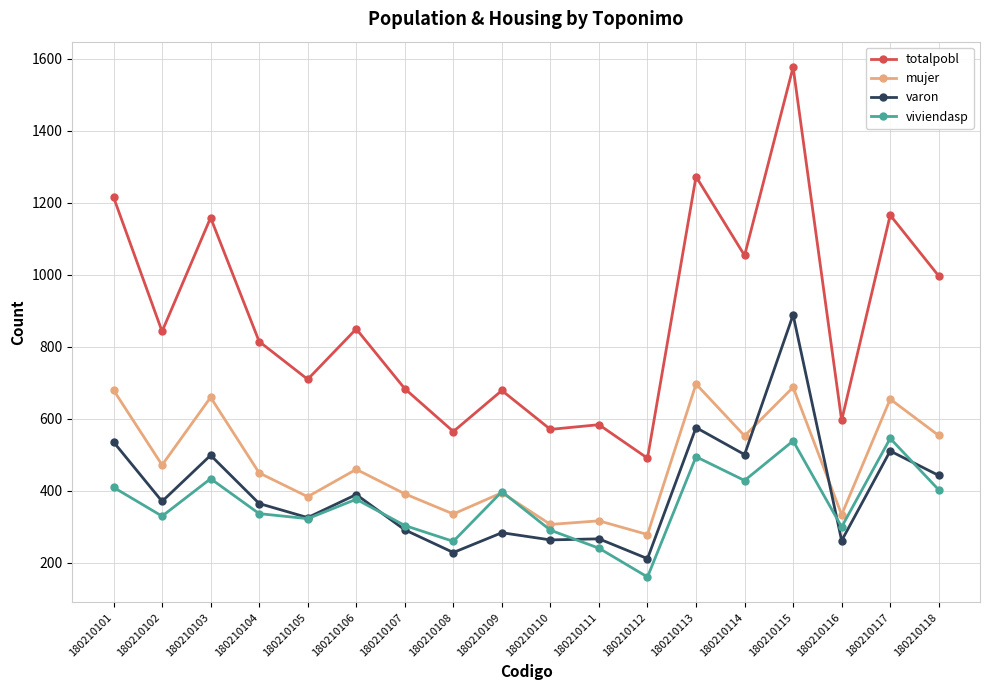

At which category is the sum across all series the highest?

180210115